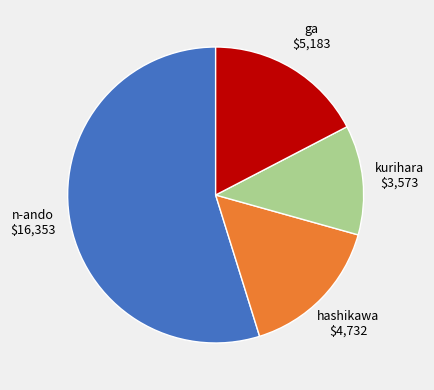

Does any single category account for the majority?

Yes